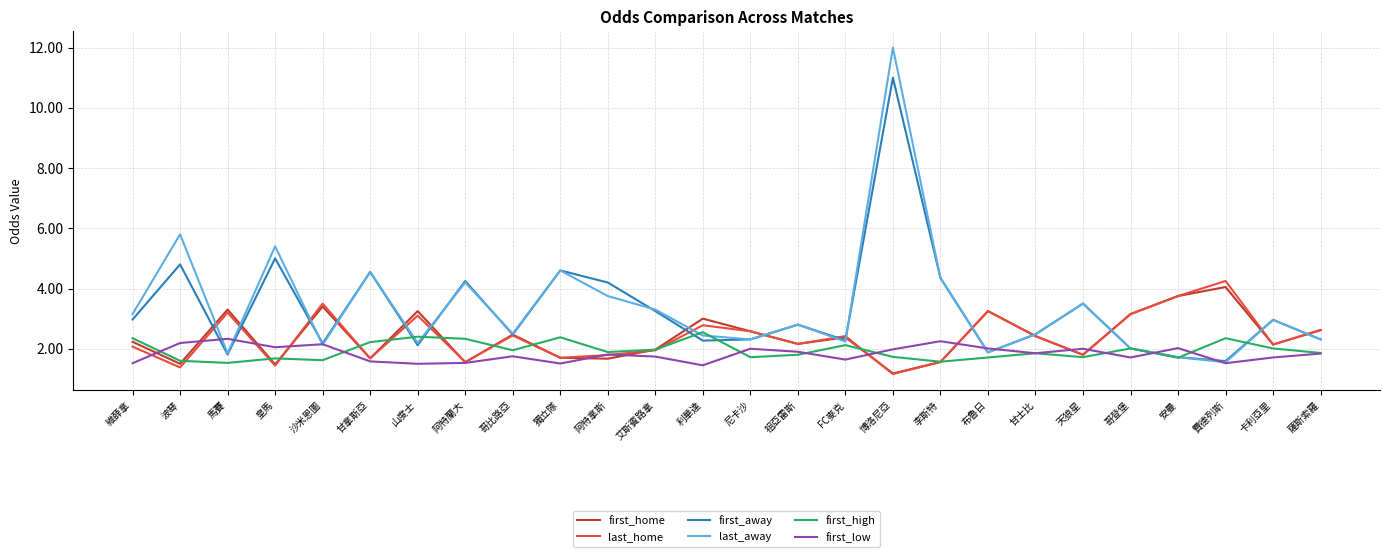

Where do first_away and first_home first cross each other?

波琴 and 馬賽